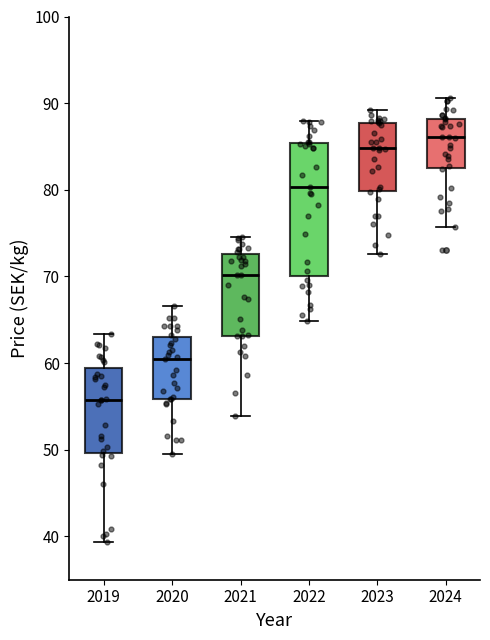

Comparing the boxes themselves (not the whiskers), which one is the tallest?

2022